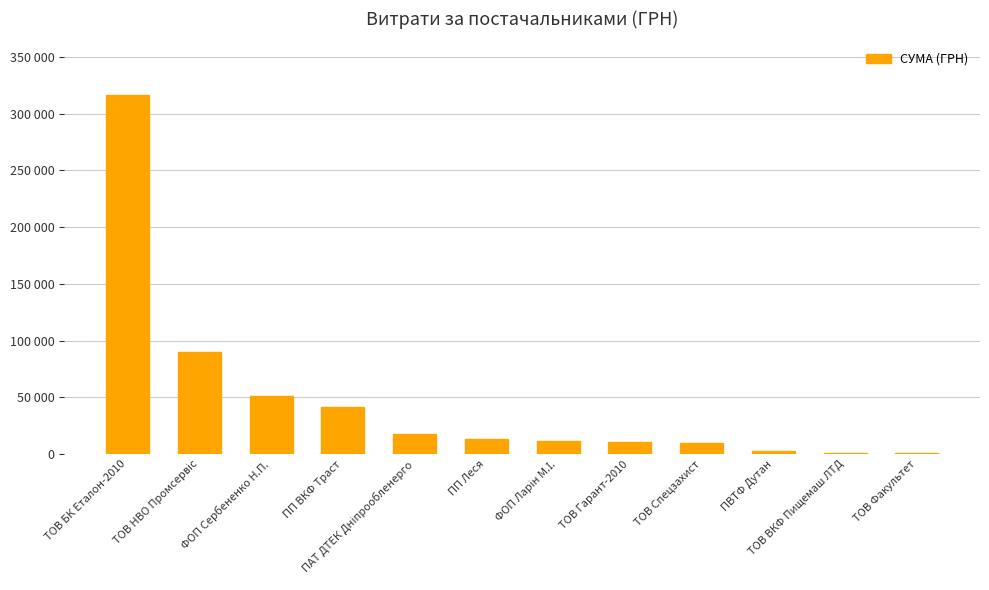

Are the bars horizontal?

No